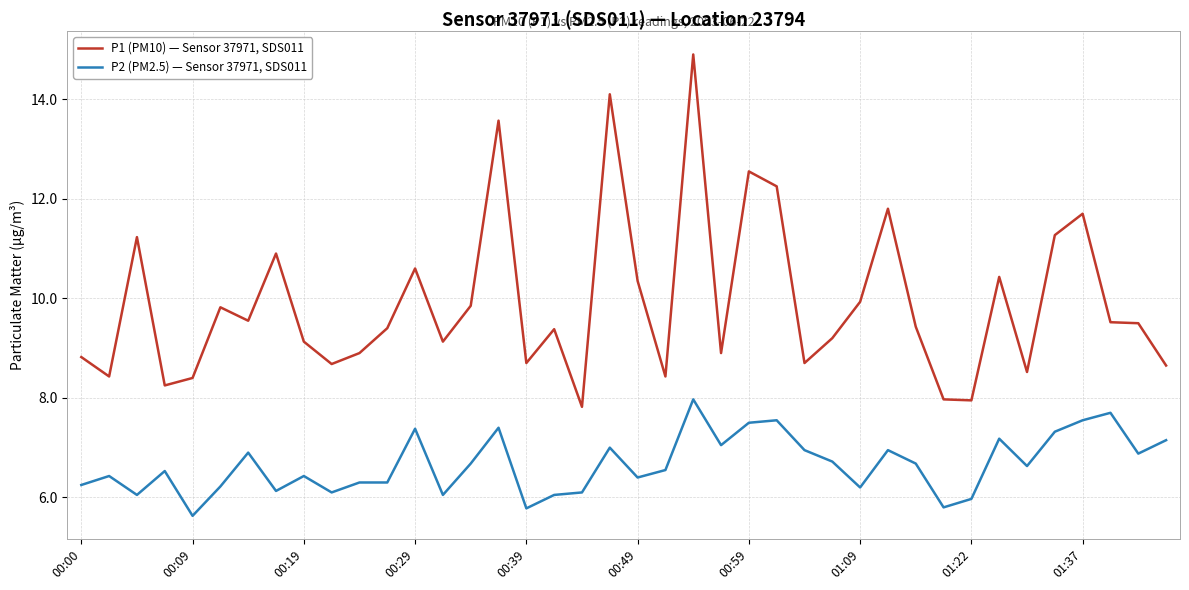

What is the difference between the maximum and minimum values in the P2 (PM2.5) — Sensor 37971, SDS011 series?

2.3